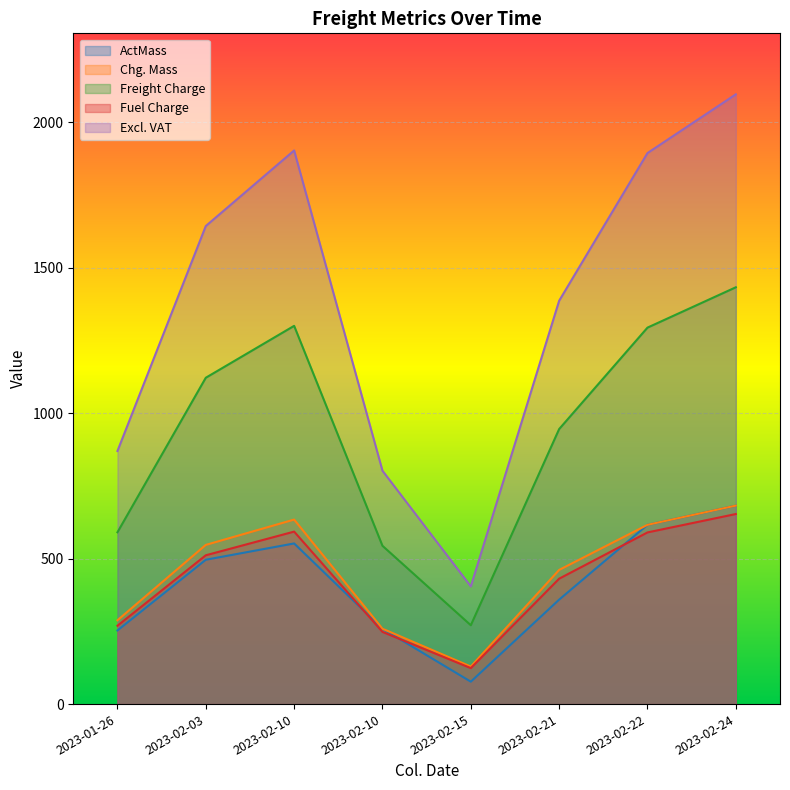

At which category is the sum across all series the highest?

2023-02-24